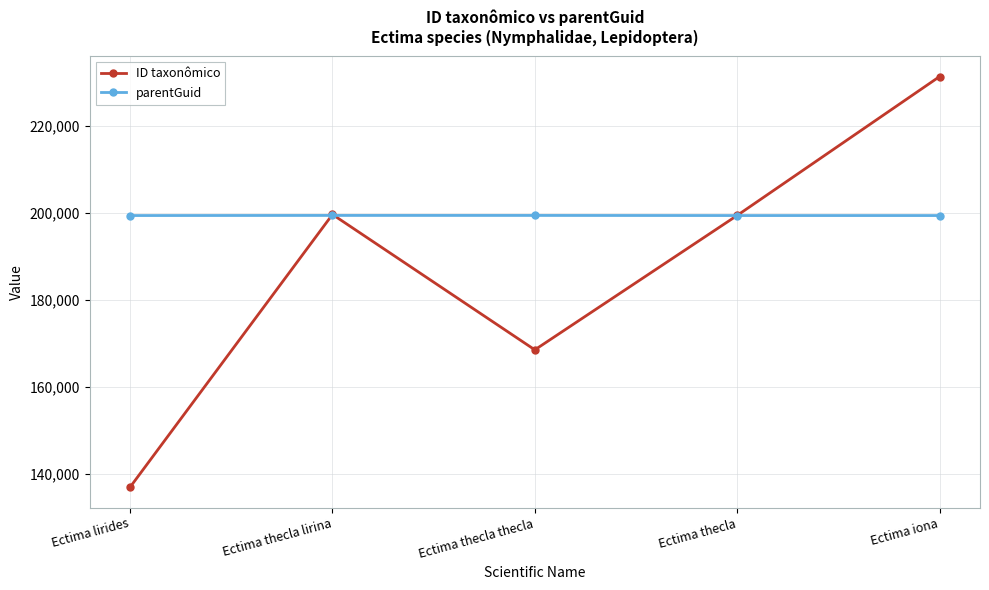

Rank the series at Ectima iona from highest to lowest value.

ID taxonômico, parentGuid